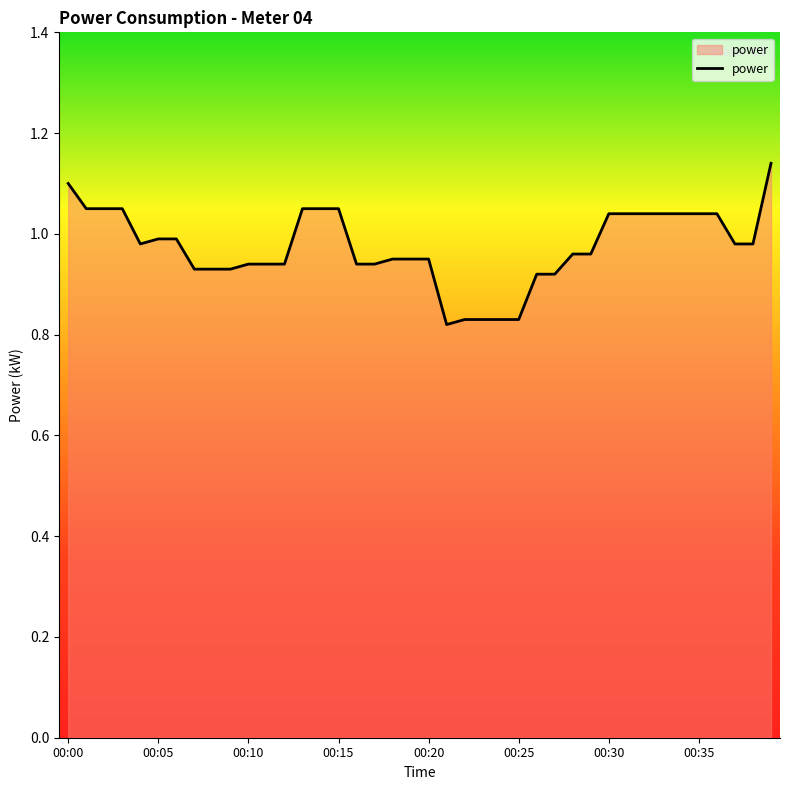

How many lines are shown in the chart?

1